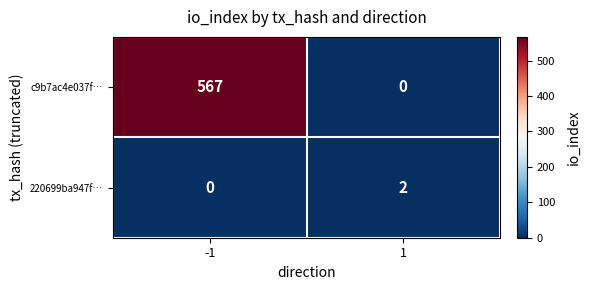

What is the difference between the maximum and minimum values in the c9b7ac4e037f… series?

567